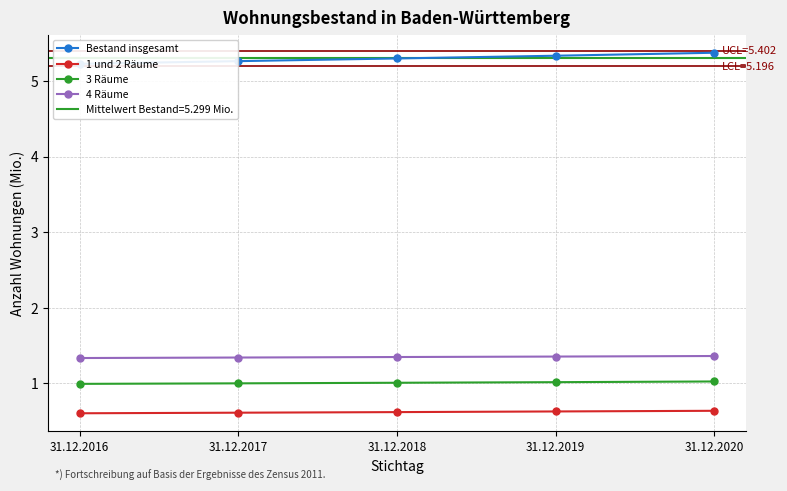

What is the sum of all Bestand insgesamt values?

26.5